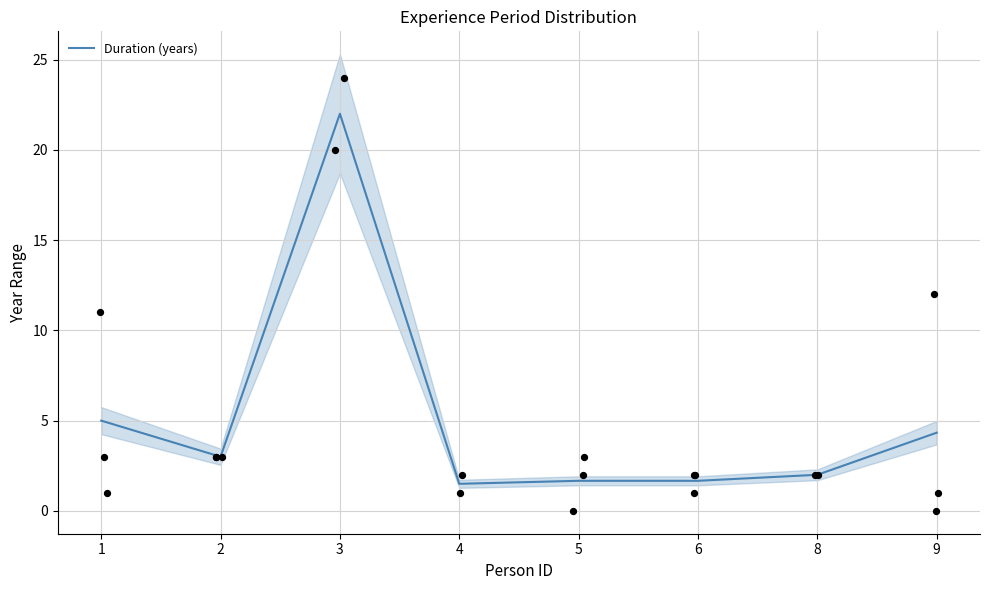

What is the ratio of the value at 3 to the value at 1?

4.4